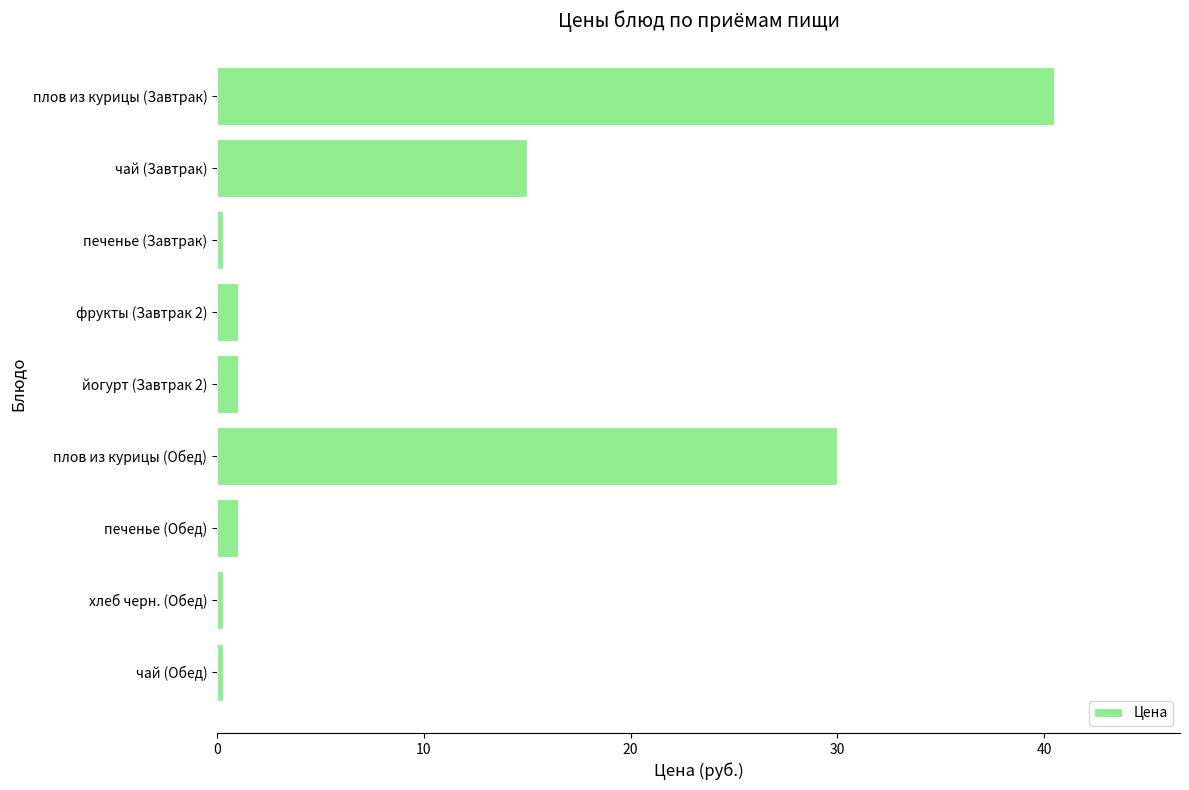

What is the sum of all values?

89.3